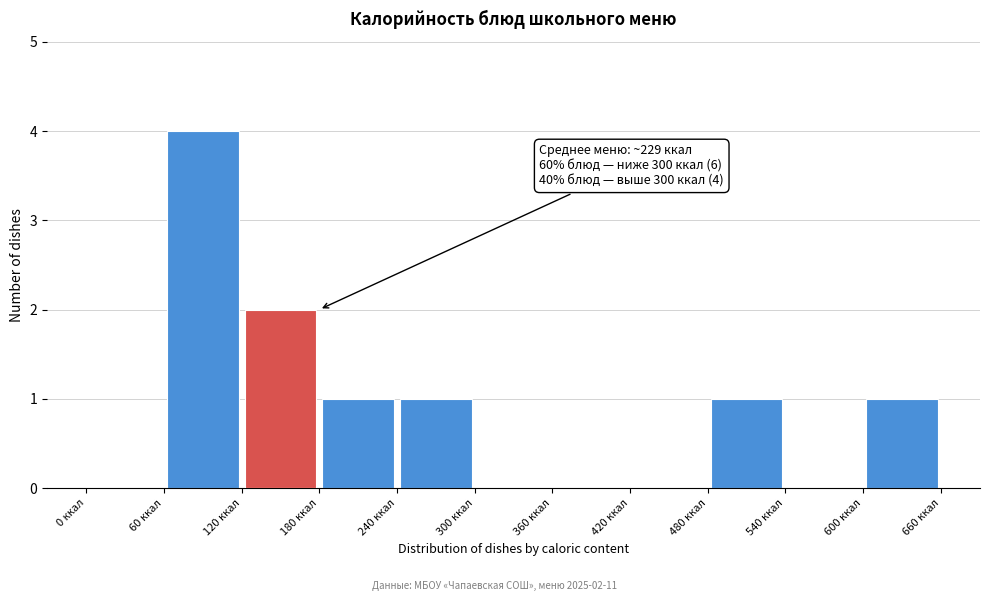

Which range on the x-axis has the tallest bar?

60 to 120